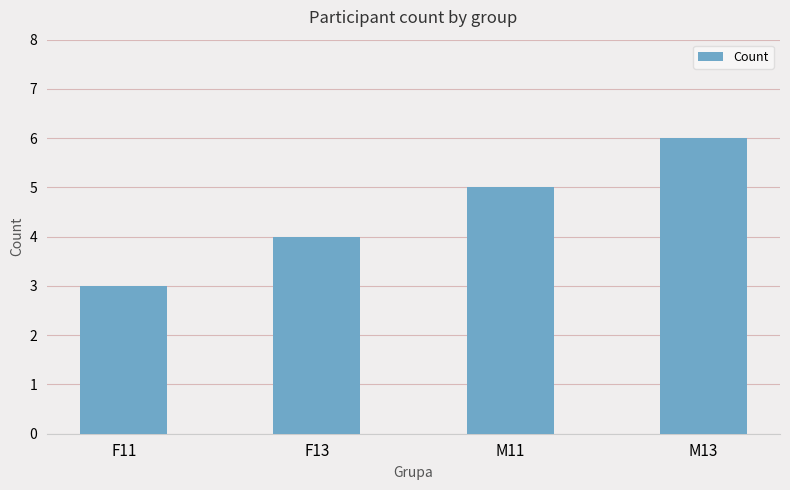

What is the label of the 4th bar from the left?

M13